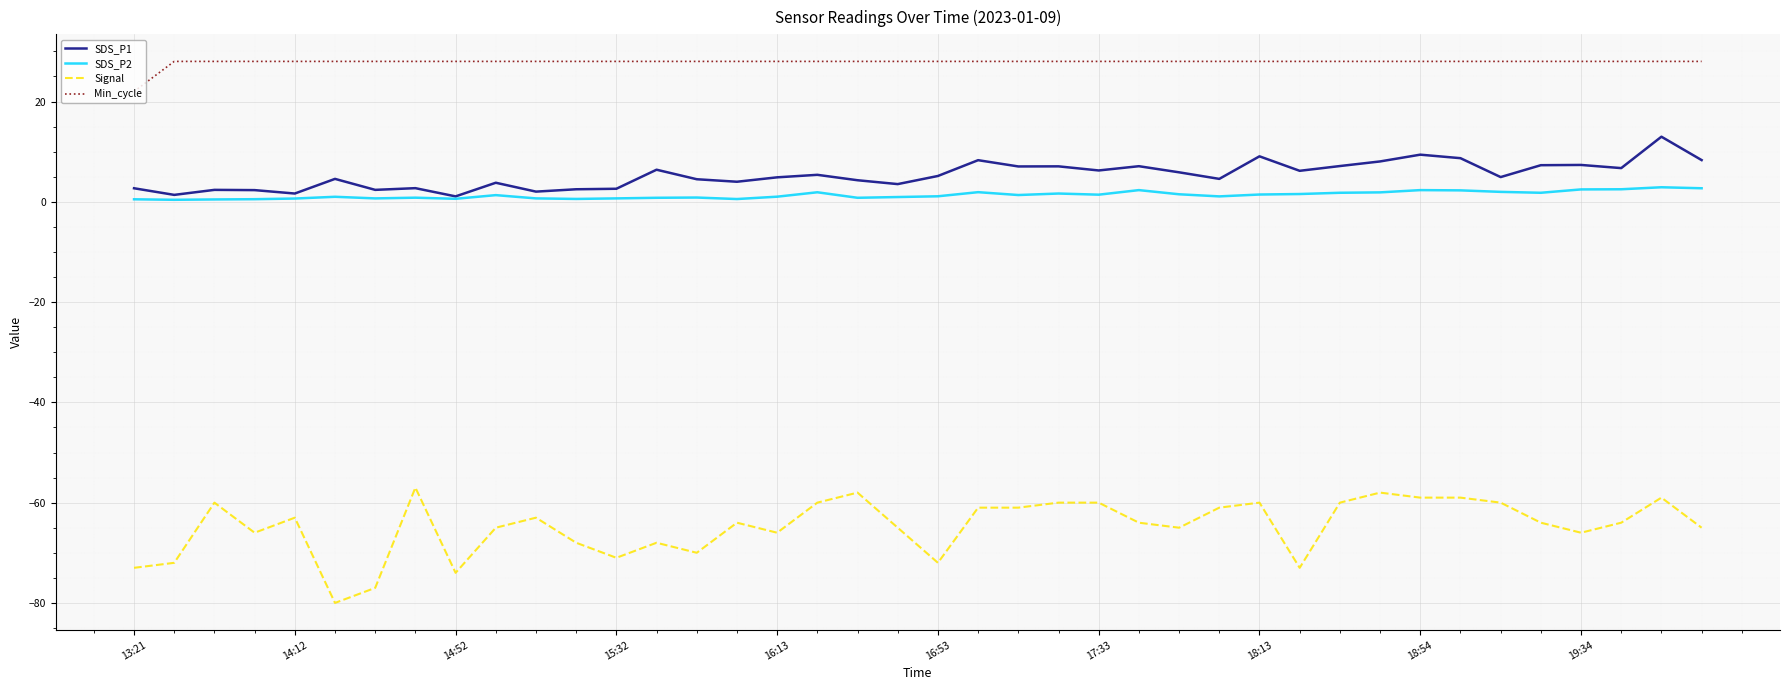

True or false: Signal and SDS_P2 cross at least once.

False